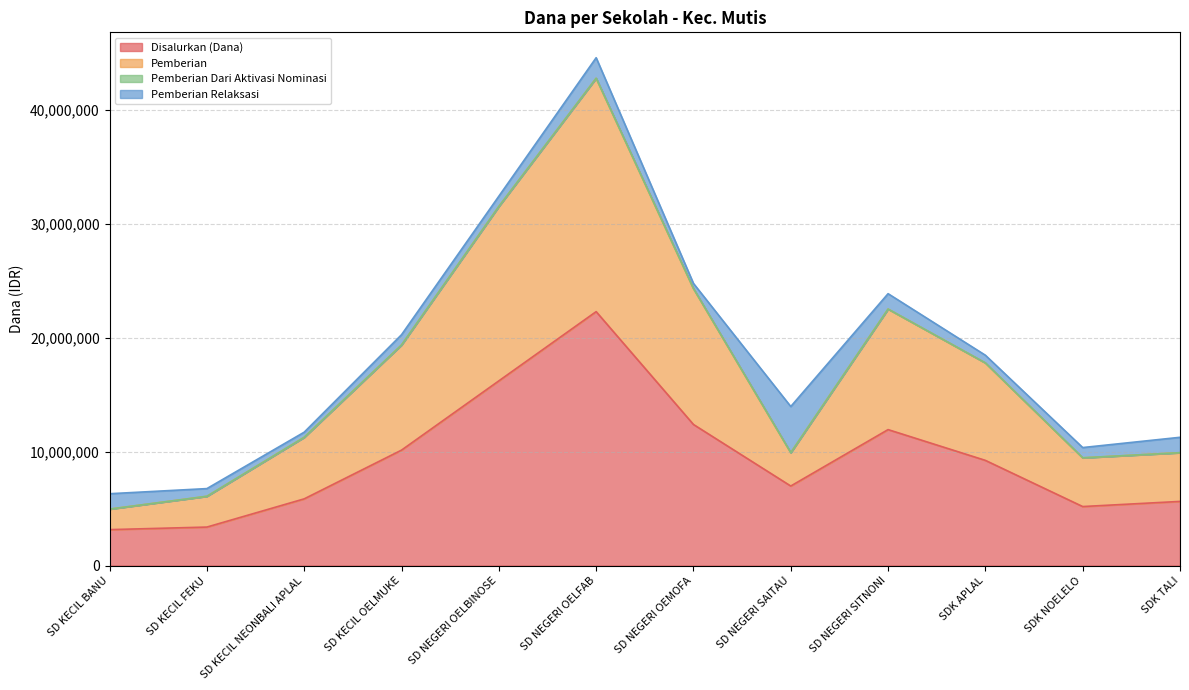

Which category has the highest value in the Disalurkan (Dana) series?

SD NEGERI OELFAB